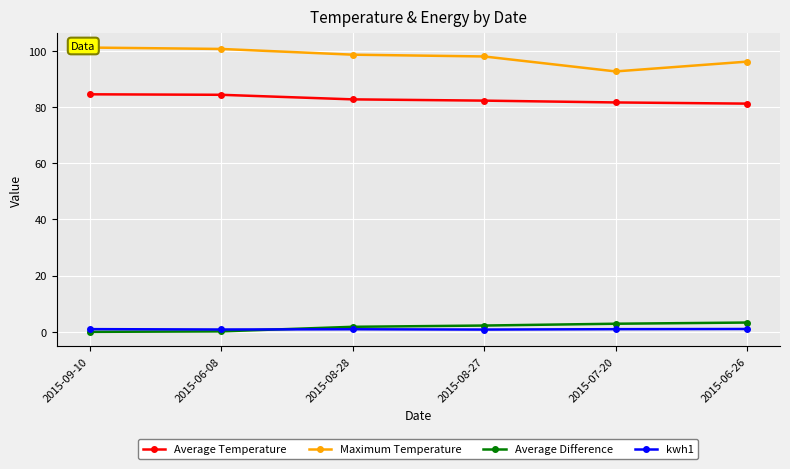

What is the label of the 4th point from the right?

2015-08-28